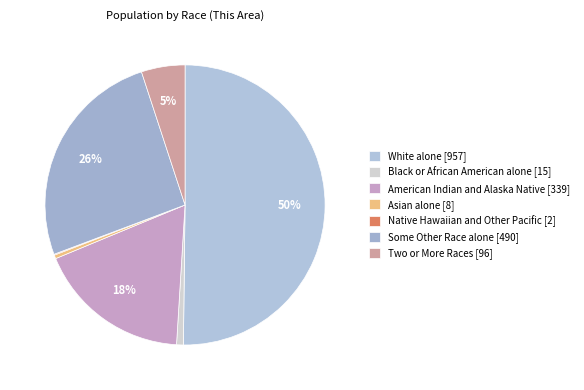

Approximately how many times larger is the value at Two or More Races [96] compared to Some Other Race alone [490]?

0.2